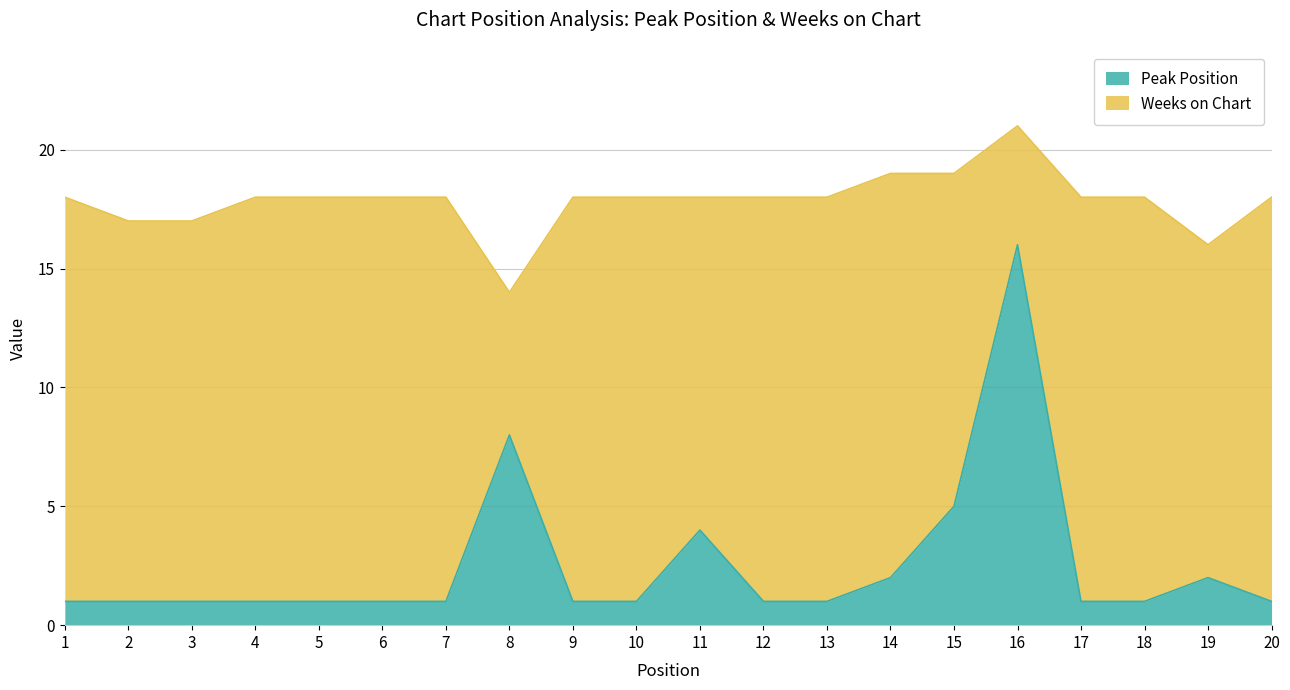

Between 8 and 1, which is larger?

8